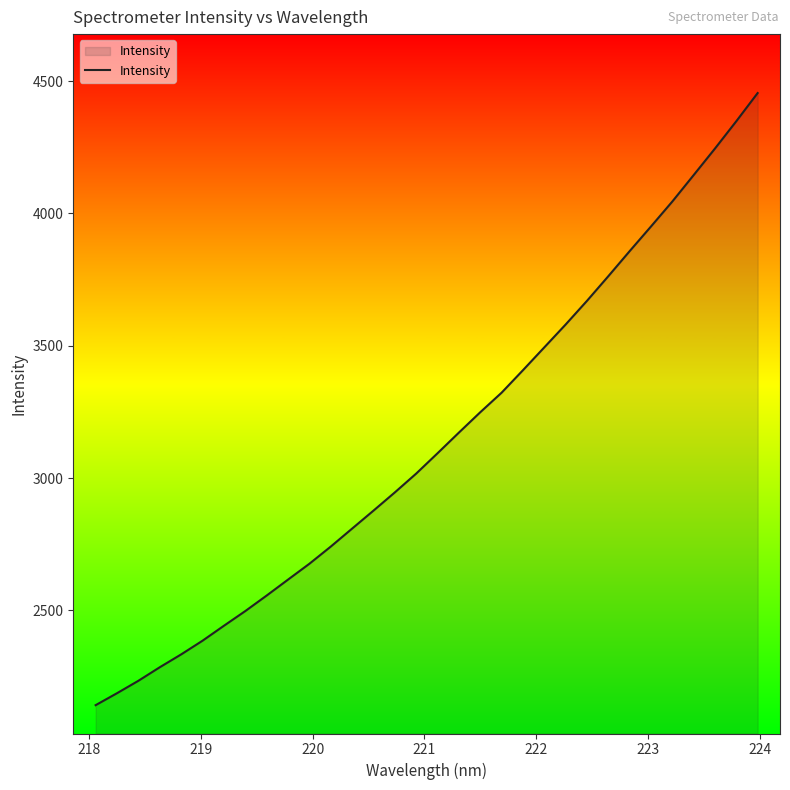

What is the difference between the second highest and second lowest values?

2161.4